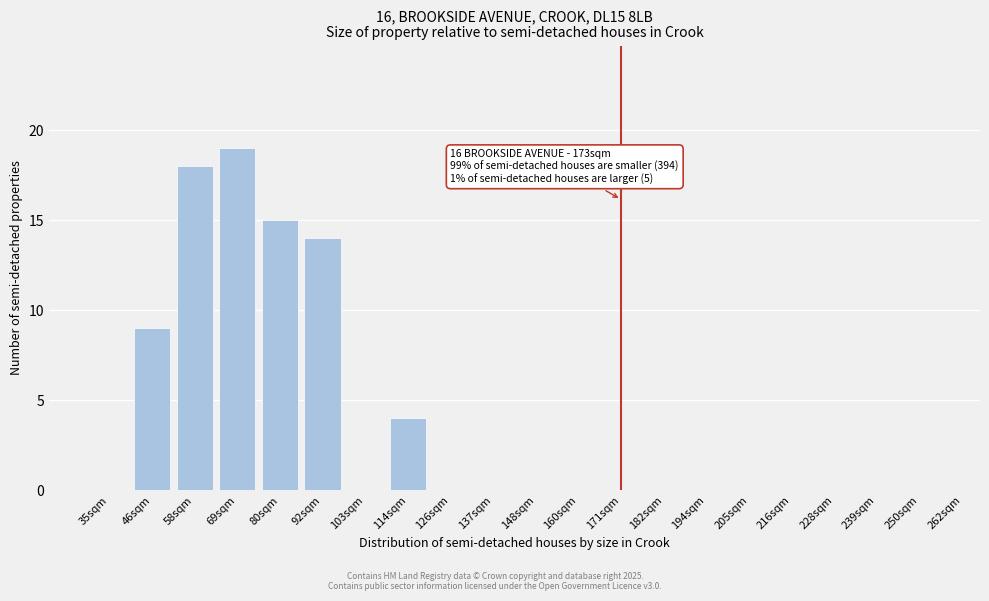

Reading left to right, transcribe all the data shown in this chart.

35sqm=0	46sqm=9	58sqm=18	69sqm=19	80sqm=15	92sqm=14	103sqm=0	114sqm=4	126sqm=0	137sqm=0	148sqm=0	160sqm=0	171sqm=0	182sqm=0	194sqm=0	205sqm=0	216sqm=0	228sqm=0	239sqm=0	250sqm=0